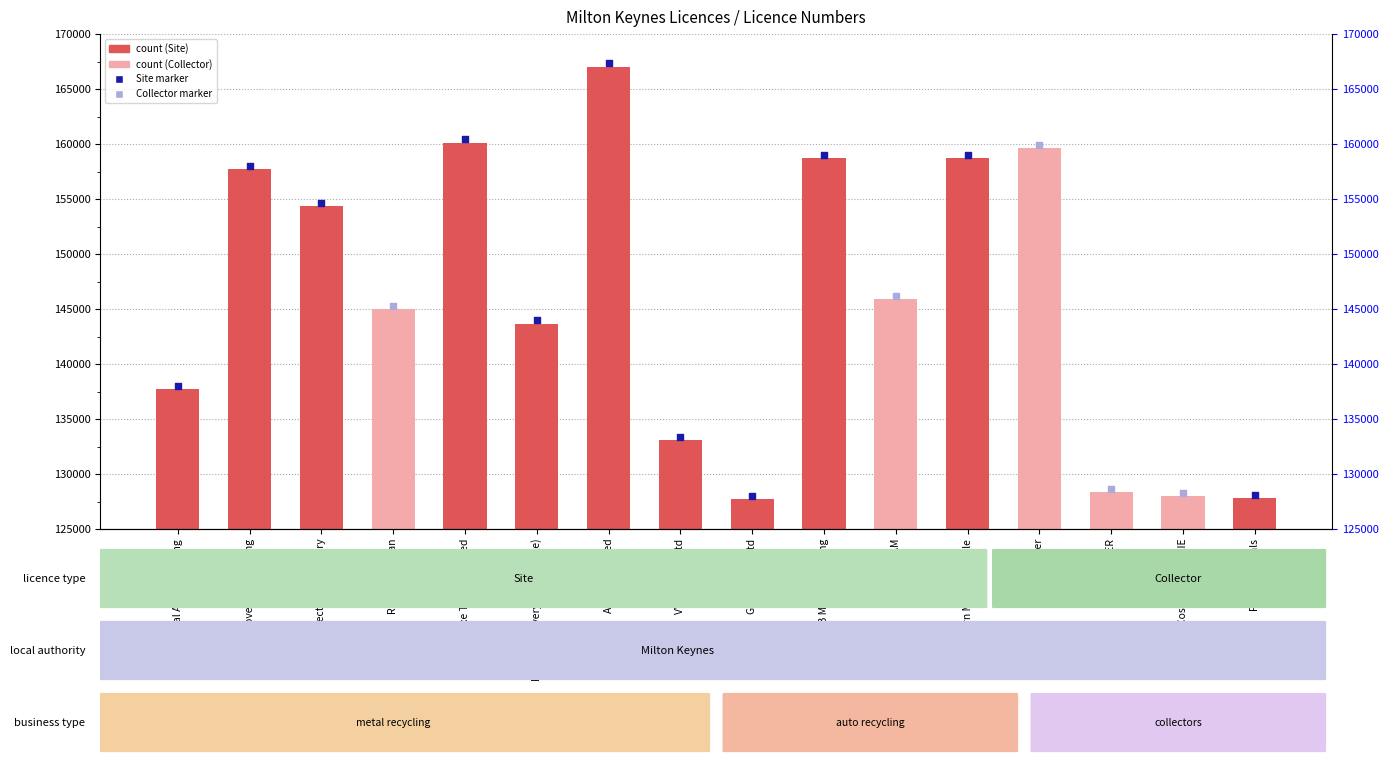

Which has a higher value, Modern Metals Recycle or A2 Plus Limited?

A2 Plus Limited